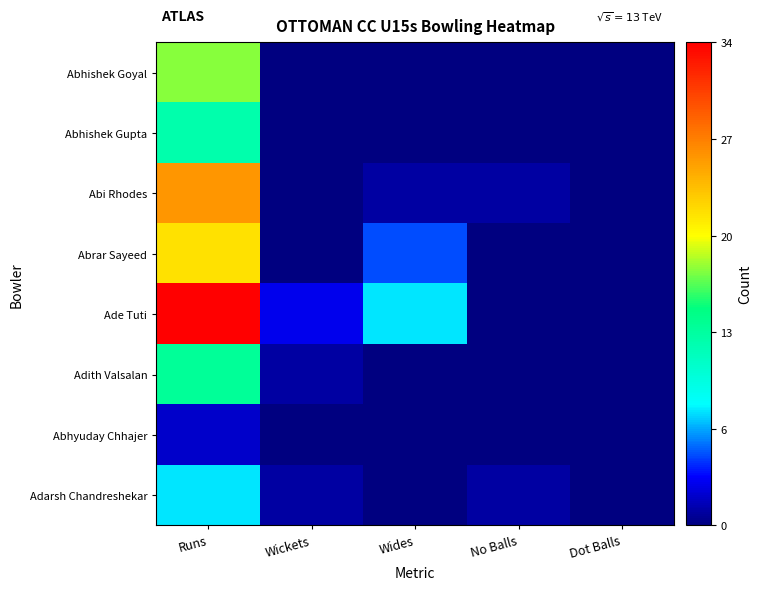

Which has a higher value, Wides or Runs?

Runs